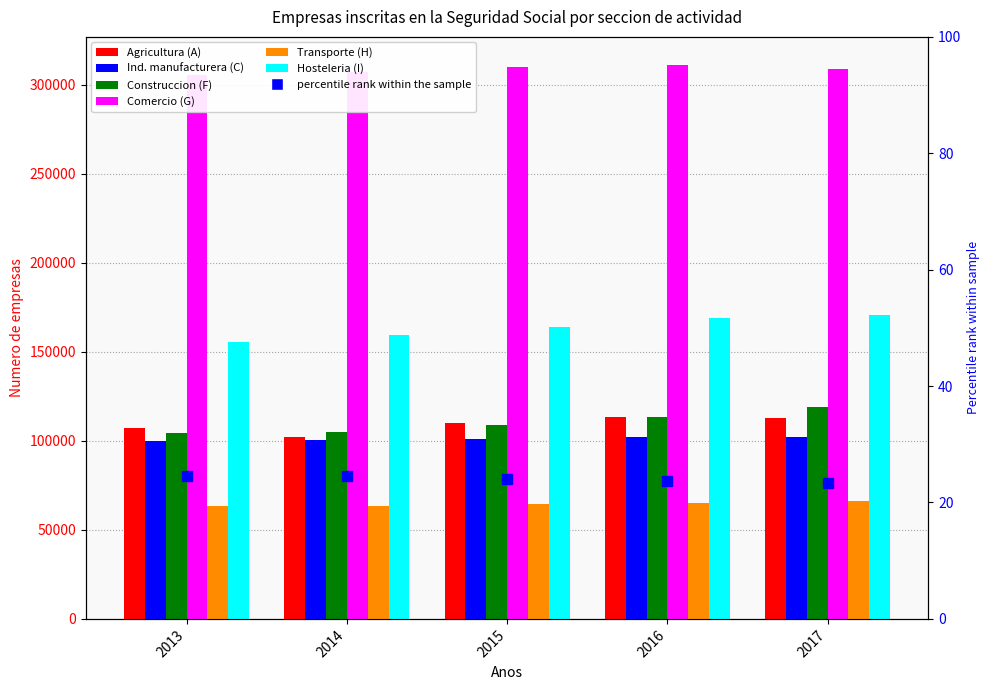

Rank the series at 2016 from highest to lowest value.

Comercio (G), Hosteleria (I), Agricultura (A), Construccion (F), Ind. manufacturera (C), Transporte (H)